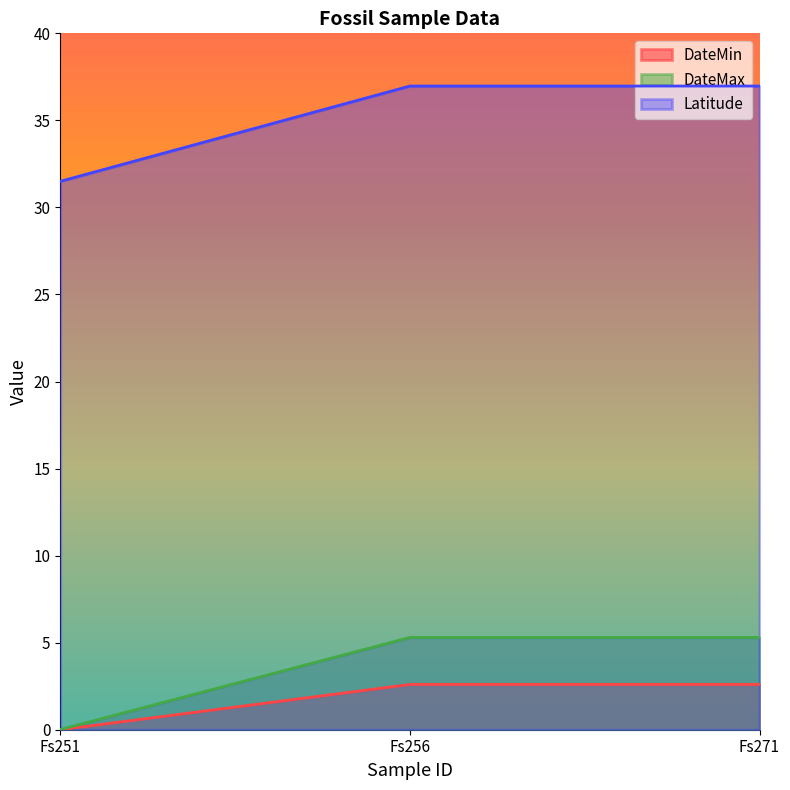

What is the value of the DateMax point at the 2nd from the left?

5.3